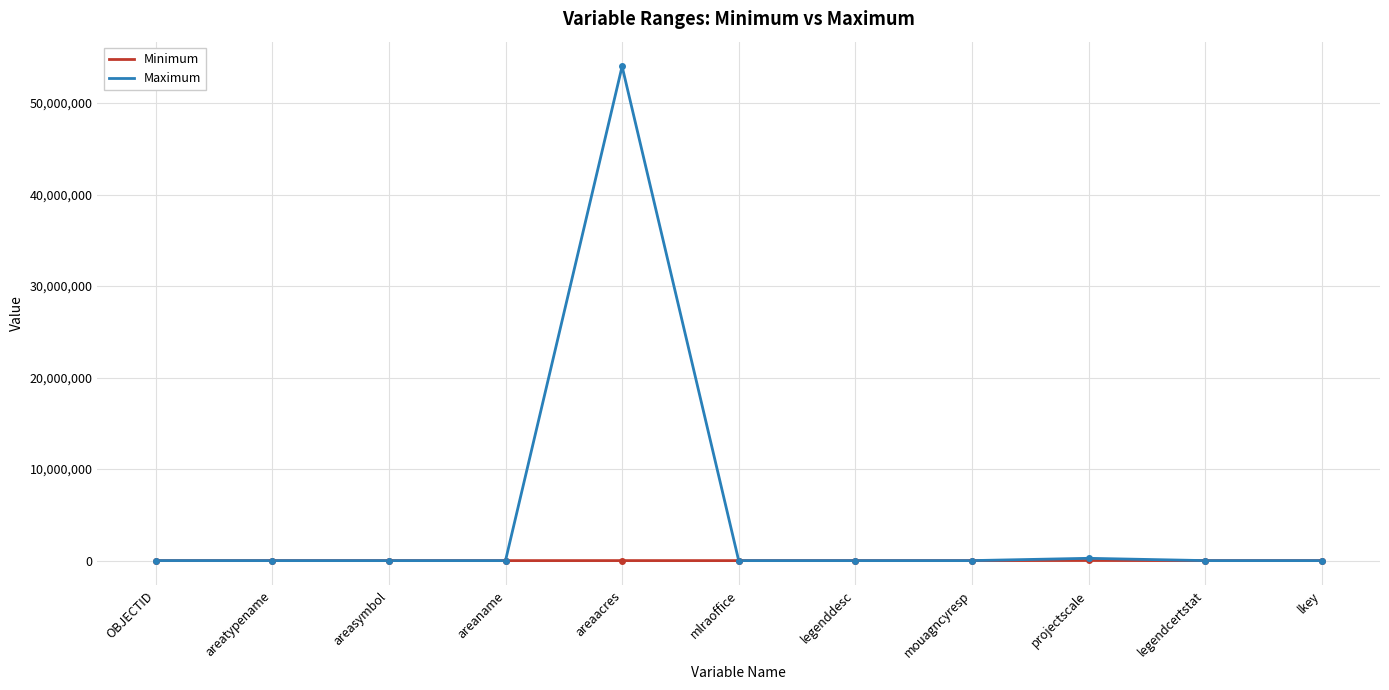

Rank the series by their maximum value, from highest to lowest.

Maximum, Minimum